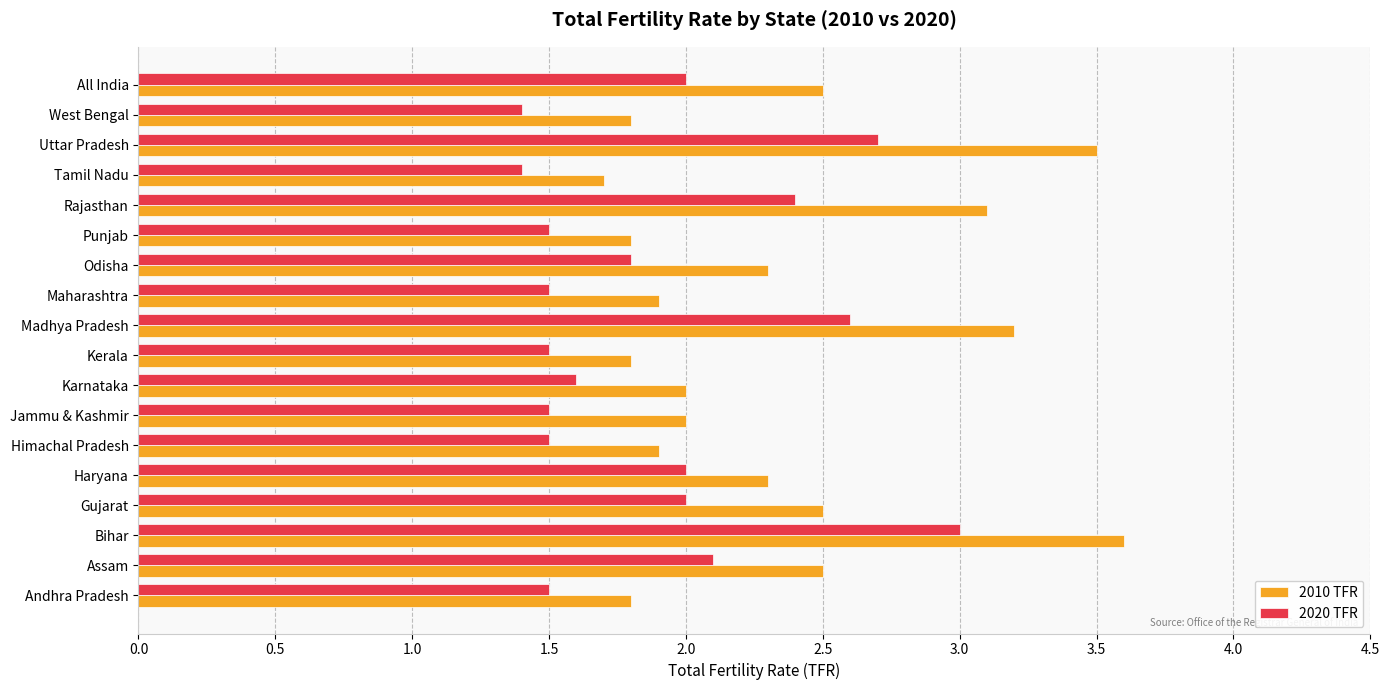

Which series has the largest range (max minus min)?

2010 TFR